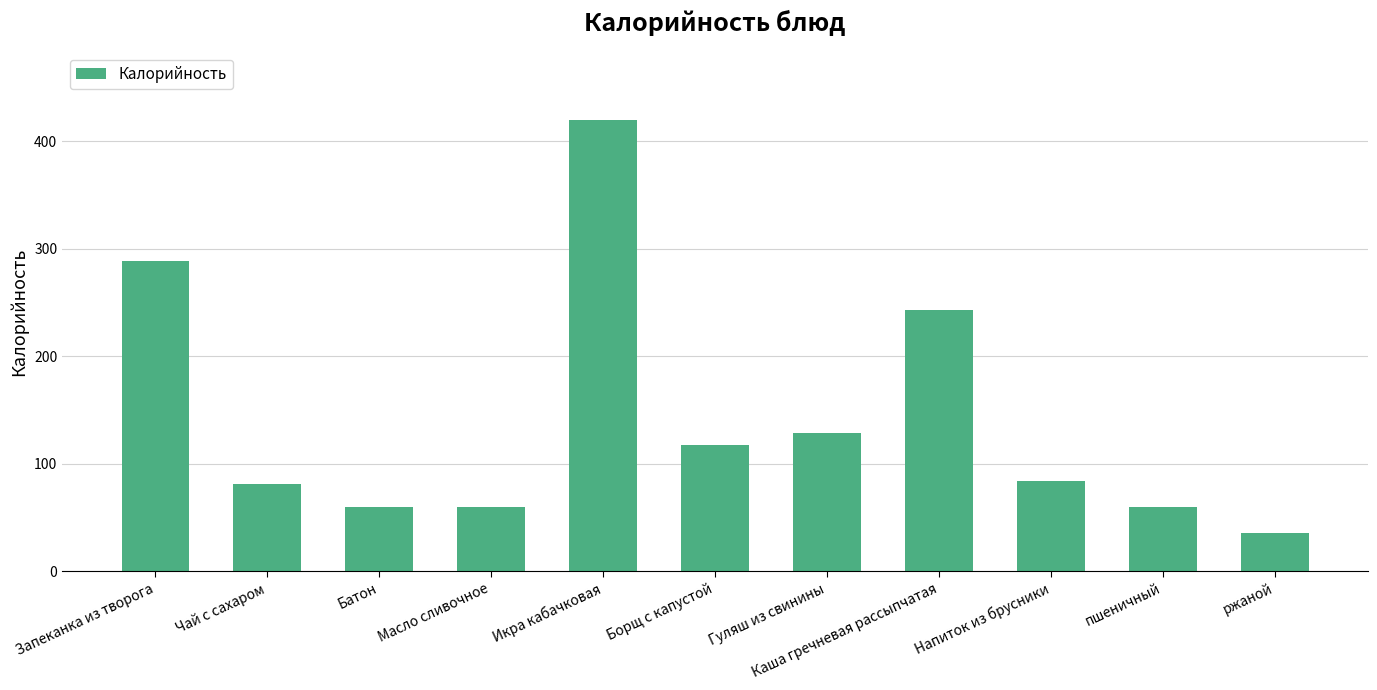

Are the bars grouped side by side (vs. stacked)?

No